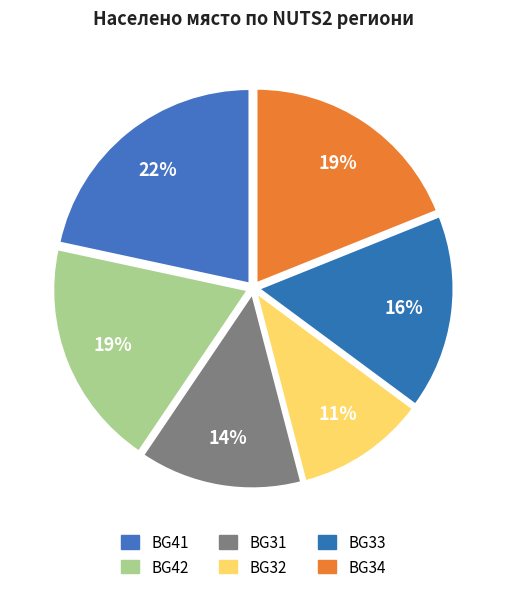

Count the number of slices in the pie.

6